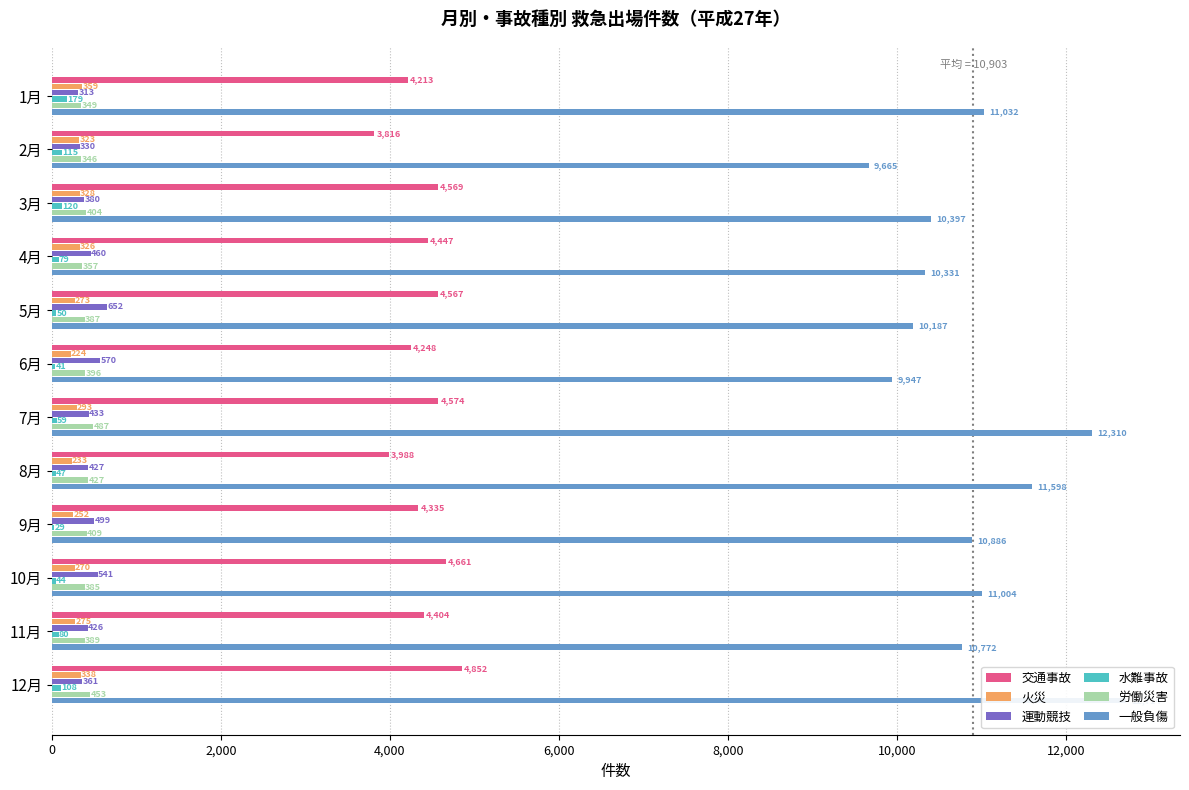

What is the difference between the highest and lowest values at 2月?

9550